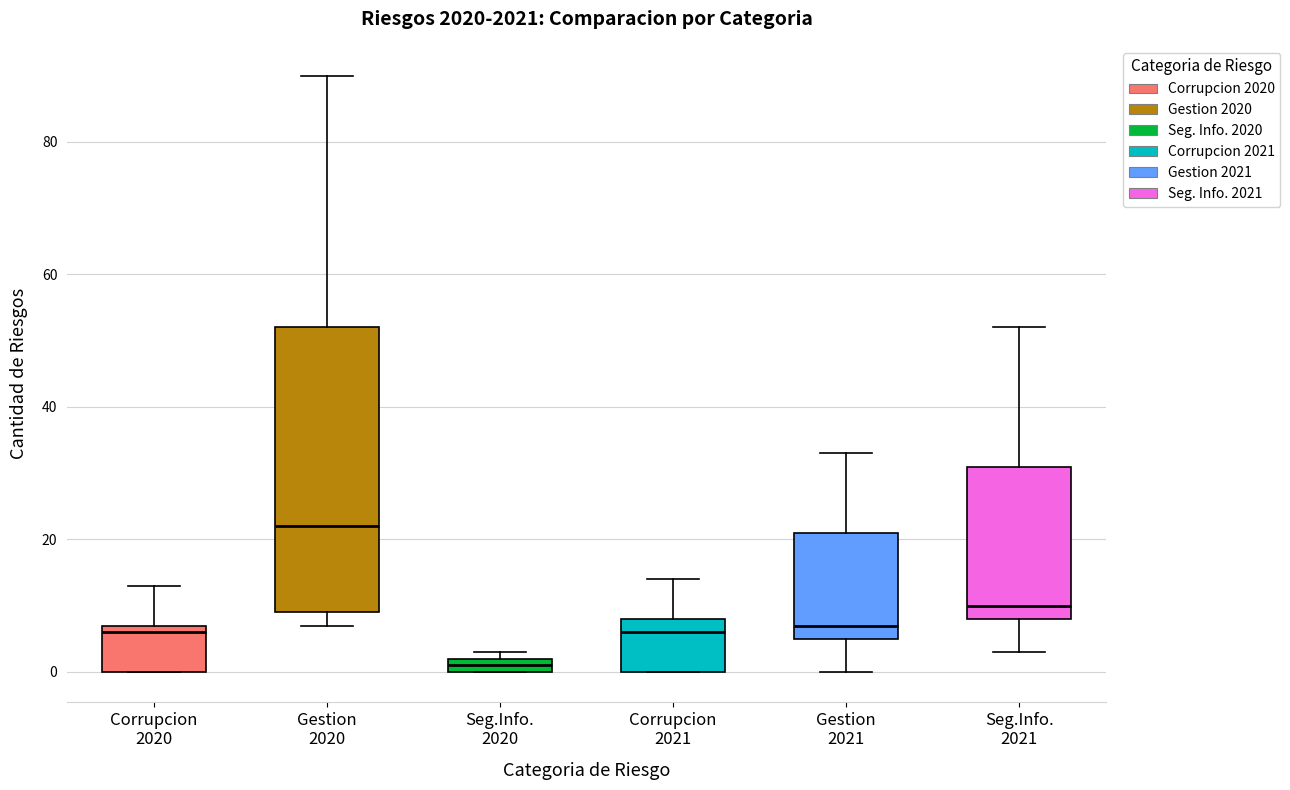

Which box's median line is the lowest?

Seg.Info. 2020